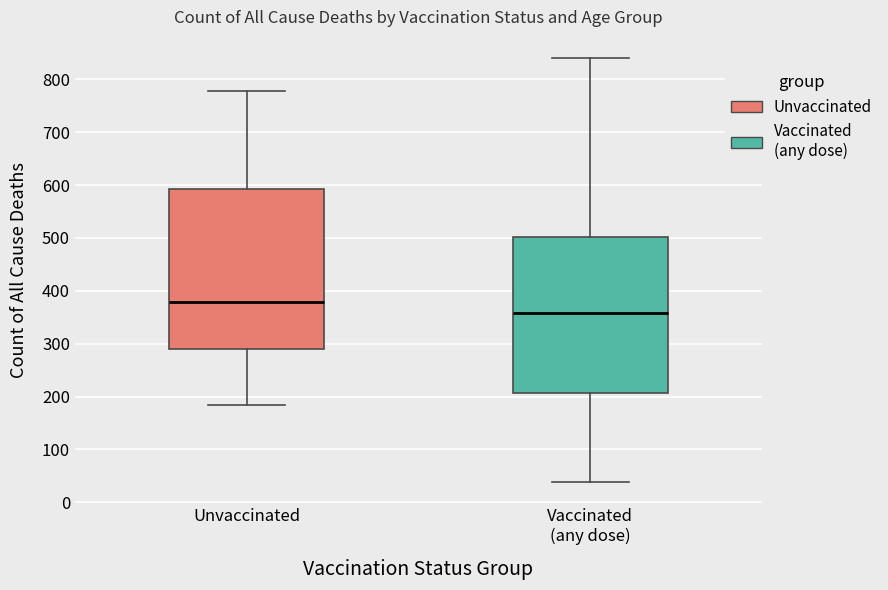

Reading left to right, transcribe this box plot: for each box, give where its median line is, the range the box spans, and where its two whiskers end, as read against the y-axis. The values are not printed on the chart, so give them approximately, as read against the axis.

Unvaccinated: median 380, box 290 to 590, whiskers 180 to 780
Vaccinated (any dose): median 360, box 210 to 500, whiskers 40 to 840